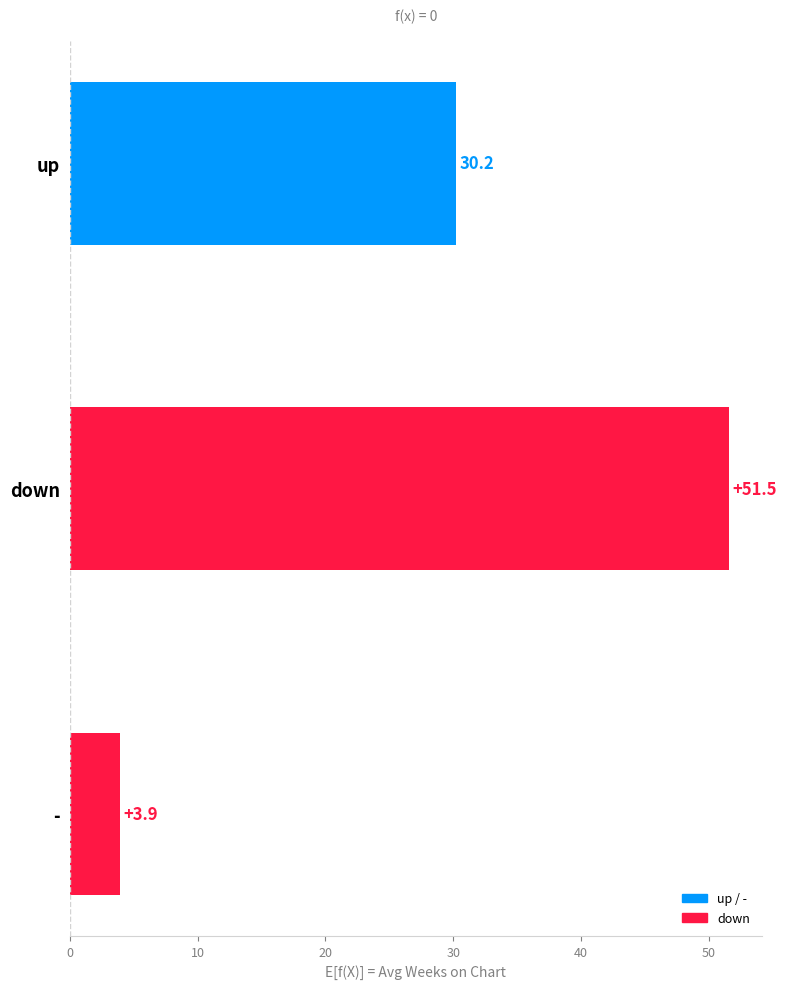

Which category has the lowest value across all series?

-